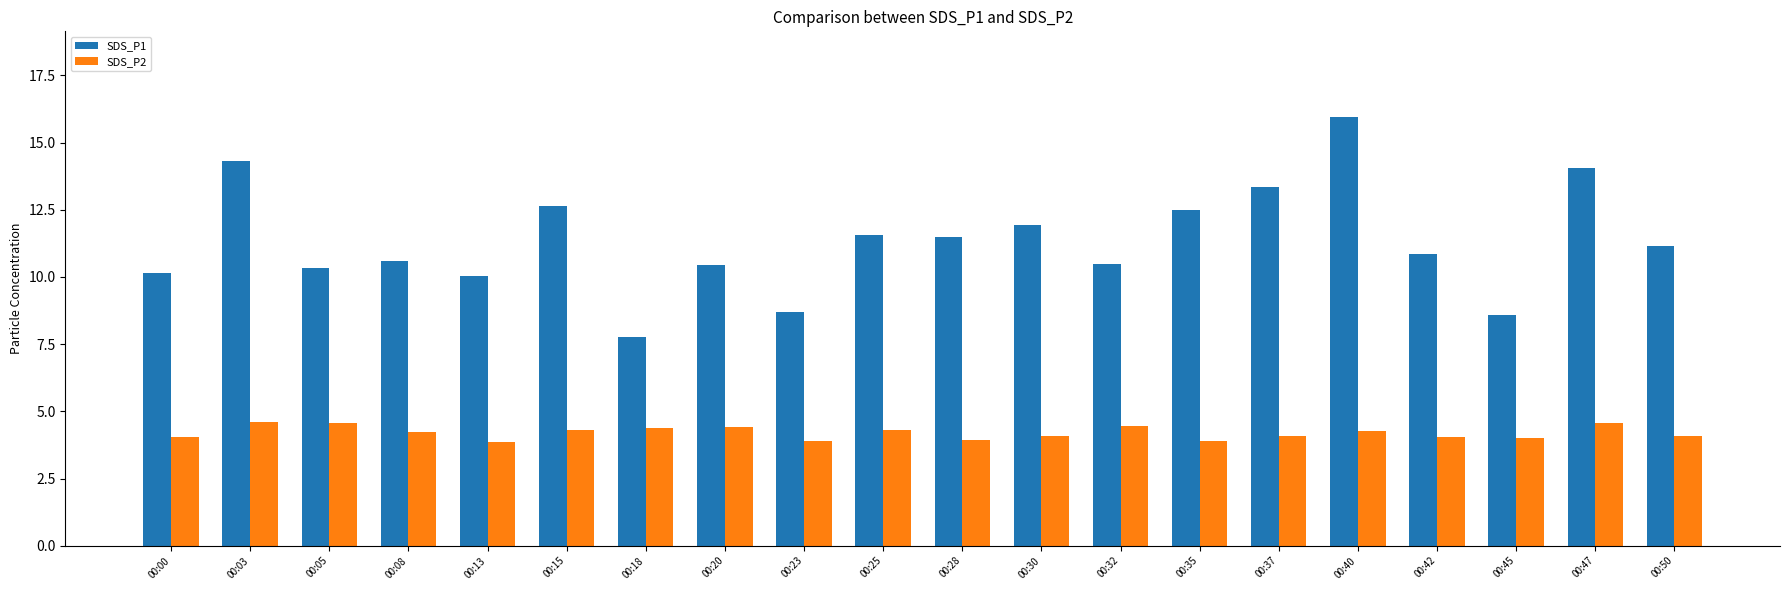

What is the lowest value of the SDS_P1 series?

7.8